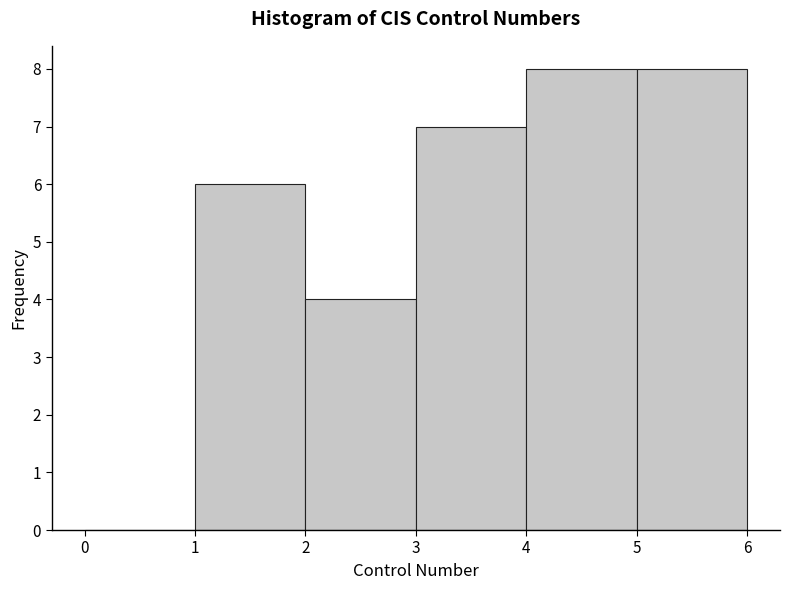

Reading left to right, list every bar in this chart as the range it spans on the x-axis followed by its height. The values are not printed on the chart, so give them approximately, as read against the axis.

0 to 1: 0
1 to 2: 6
2 to 3: 4
3 to 4: 7
4 to 5: 8
5 to 6: 8